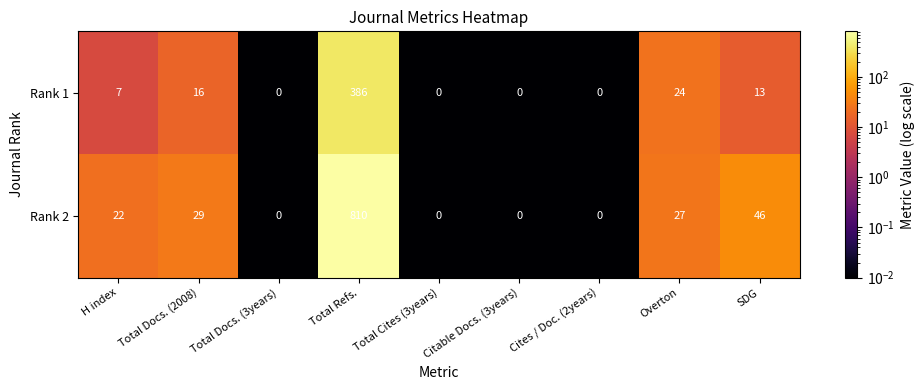

How many values in Rank 1 are above zero?

5